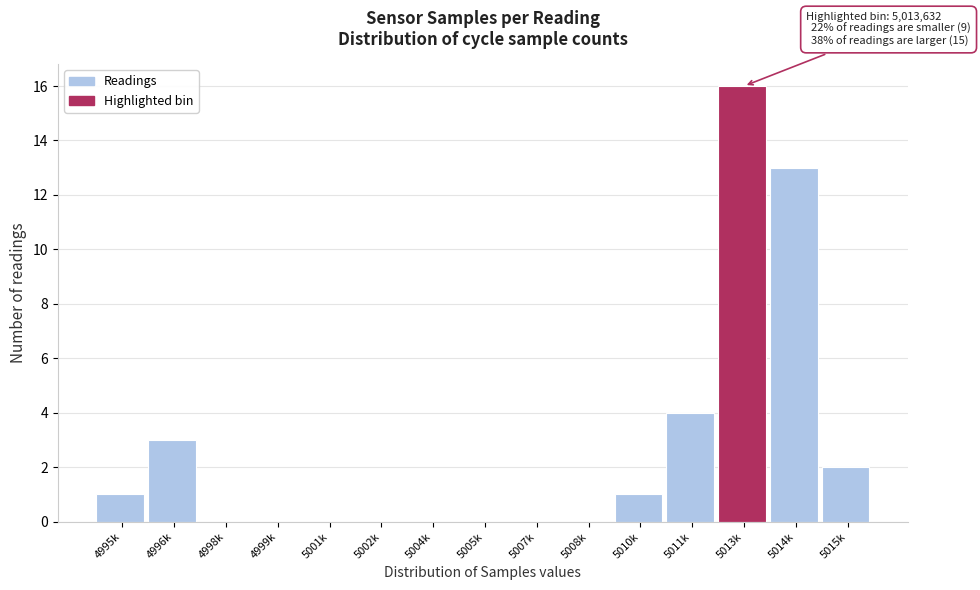

Reading left to right, transcribe all the data shown in this chart.

4995k=1	4996k=3	4998k=0	4999k=0	5001k=0	5002k=0	5004k=0	5005k=0	5007k=0	5008k=0	5010k=1	5011k=4	5013k=16	5014k=13	5015k=2